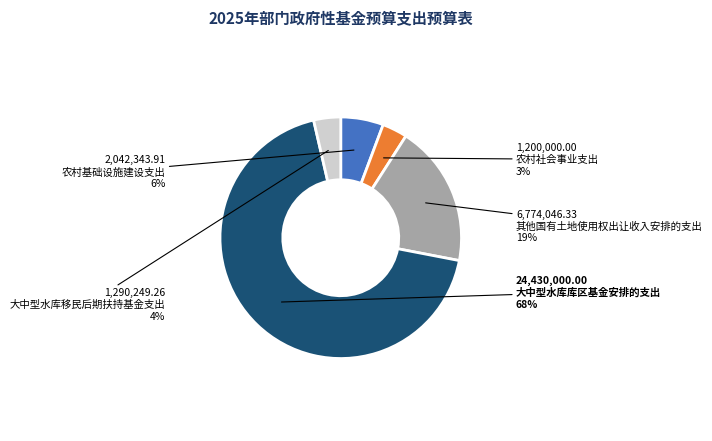

Does 其他国有土地使用权出让收入安排的支出 account for over 50% of the chart?

No